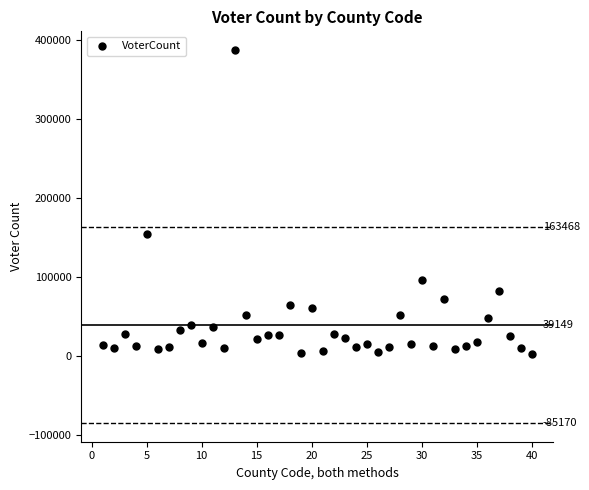

What Y value in the scatter plot is closest to 194964?

155156